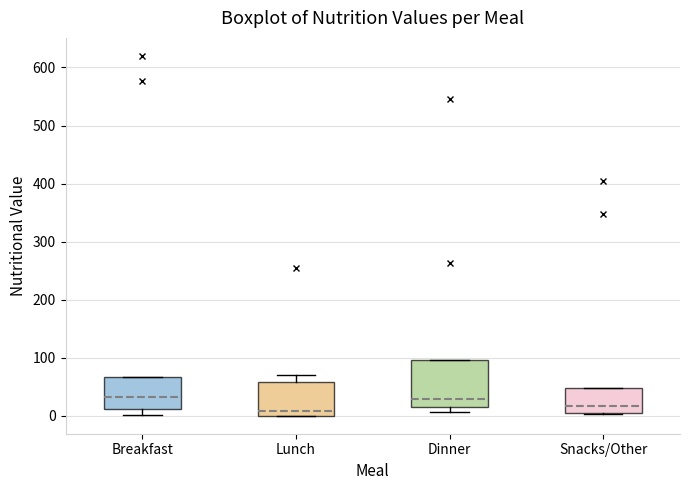

Where does the median line of the box for Lunch sit on the y-axis? The values are not printed on the chart, so give them approximately, as read against the axis.

10